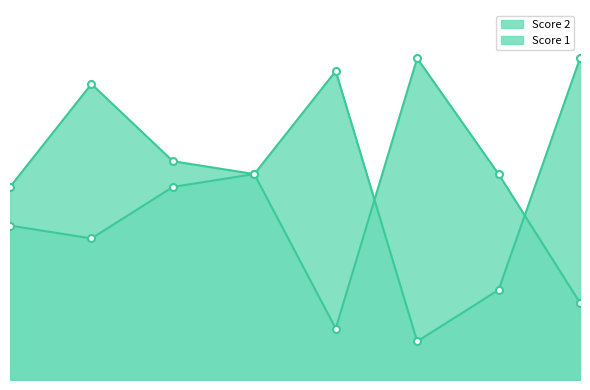

At which label is Score 1 closest to 14?

1